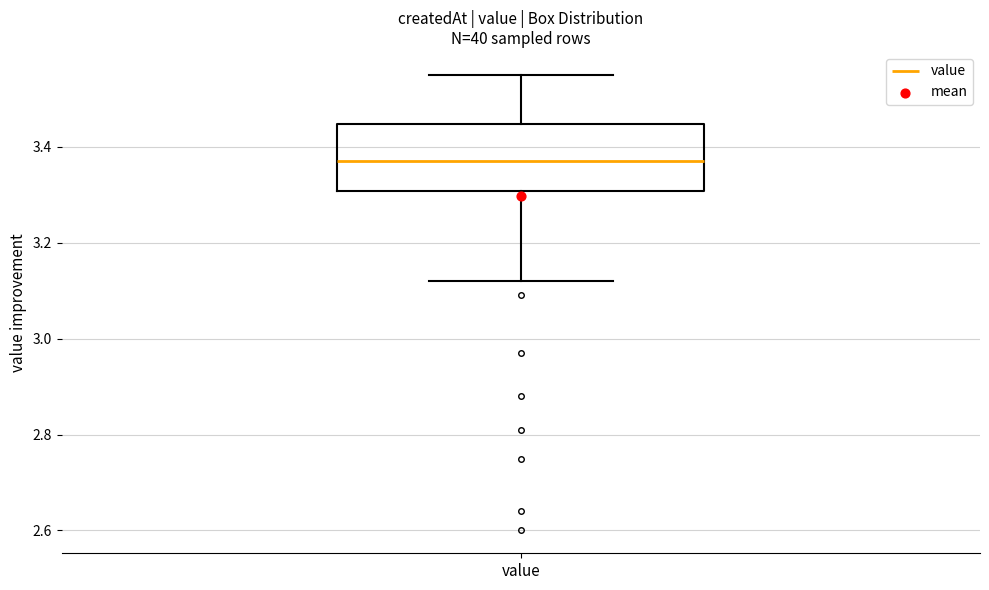

Read this box plot against the y-axis: the position of the median line, the range covered by the box, and the ends of both whiskers. The values are not printed on the chart, so give them approximately, as read against the axis.

median 3.38, box 3.30 to 3.44, whiskers 3.12 to 3.56